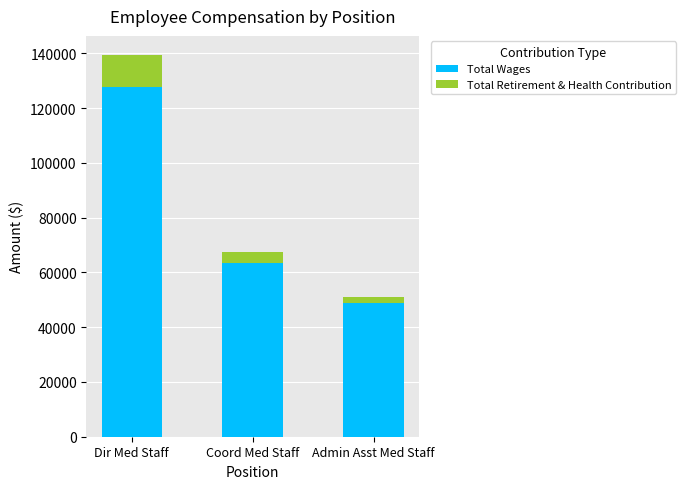

How many distinct data groups are displayed?

2